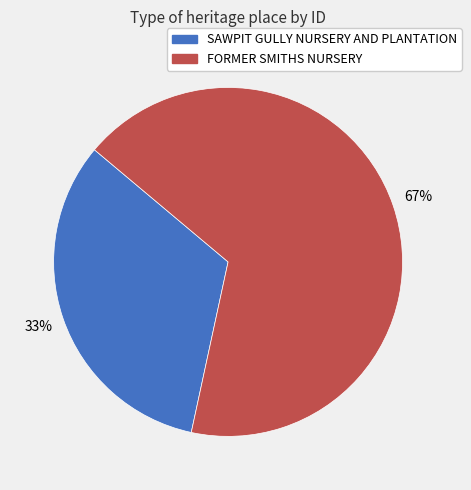

Which slice represents more than half of the pie?

FORMER SMITHS NURSERY